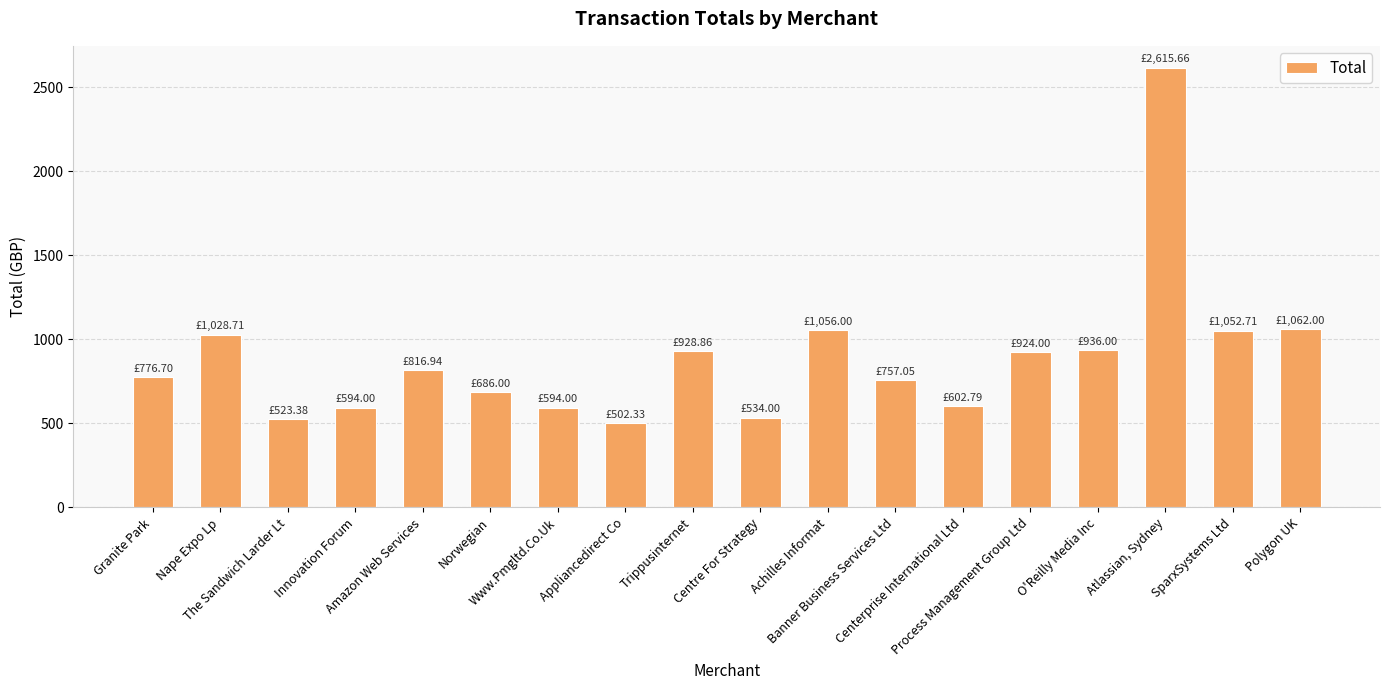

What is the label of the 10th bar from the right?

Trippusinternet